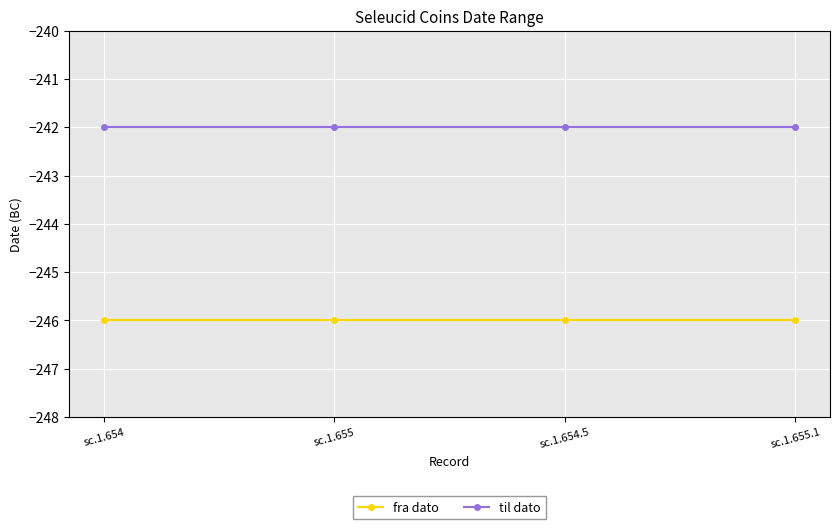

What is the highest value of the til dato series?

-242